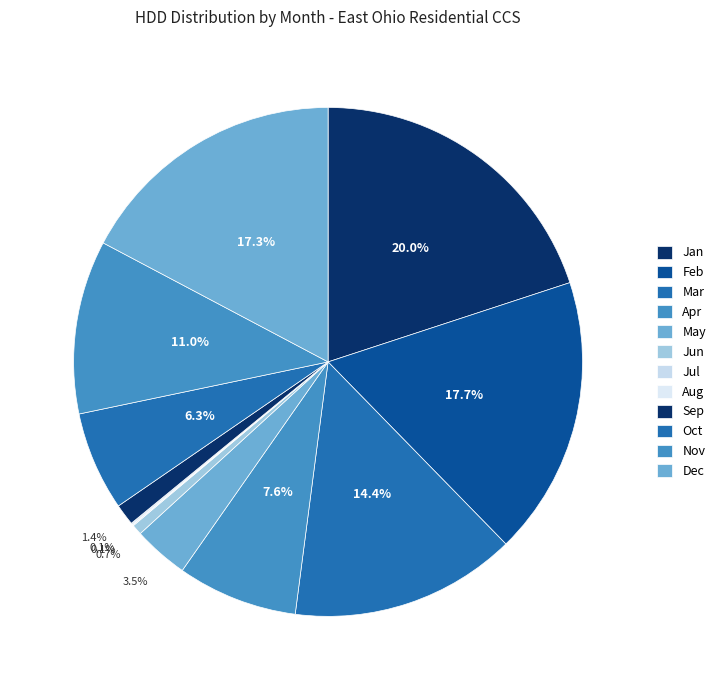

To the nearest percent, what portion does Jan represent?

20%